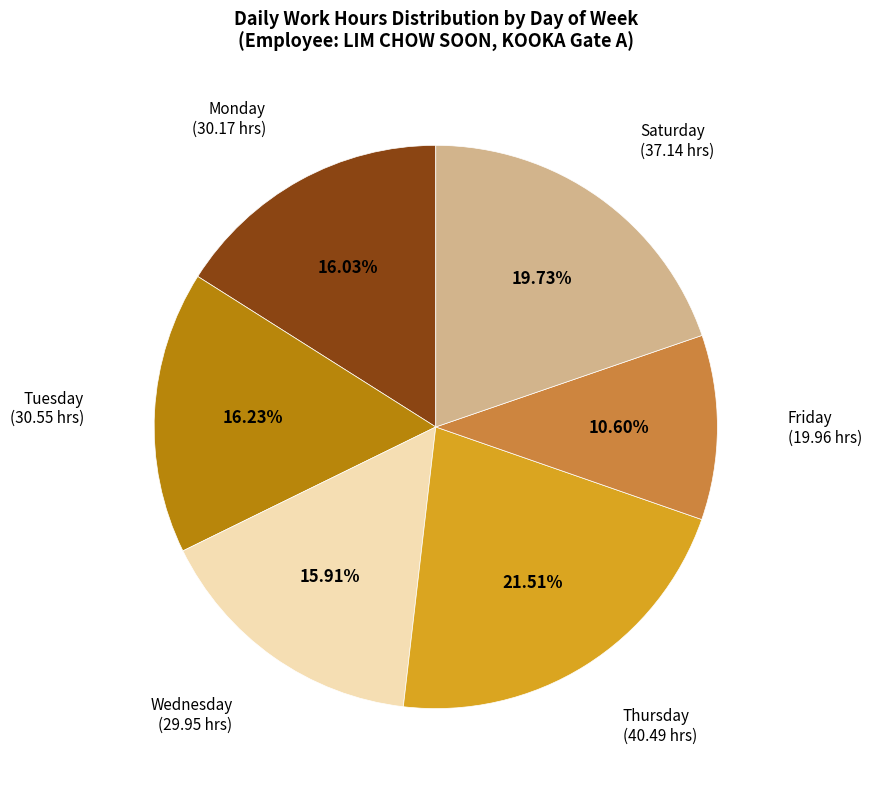

Is there any slice that represents more than half of the pie?

No